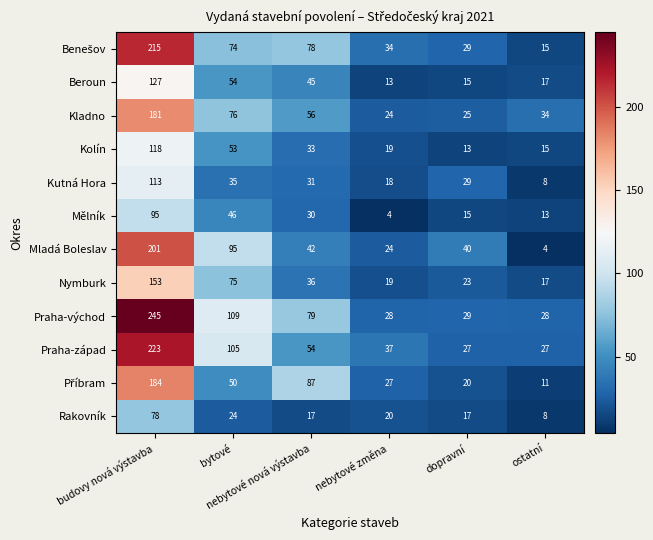

Which series has the widest spread of values?

Praha-východ